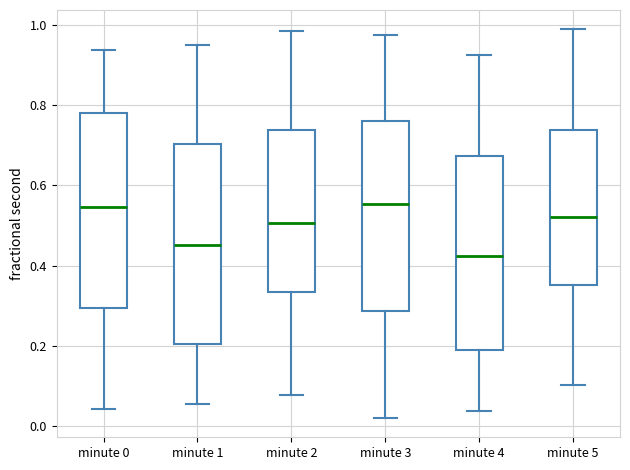

Reading left to right, read every box against the y-axis: the position of its median line, the range the box covers, and the ends of its whiskers. The values are not printed on the chart, so give them approximately, as read against the axis.

minute 0: median 0.54, box 0.30 to 0.78, whiskers 0.04 to 0.94
minute 1: median 0.46, box 0.20 to 0.70, whiskers 0.06 to 0.94
minute 2: median 0.50, box 0.34 to 0.74, whiskers 0.08 to 0.98
minute 3: median 0.56, box 0.28 to 0.76, whiskers 0.02 to 0.98
minute 4: median 0.42, box 0.18 to 0.68, whiskers 0.04 to 0.92
minute 5: median 0.52, box 0.36 to 0.74, whiskers 0.10 to 0.98